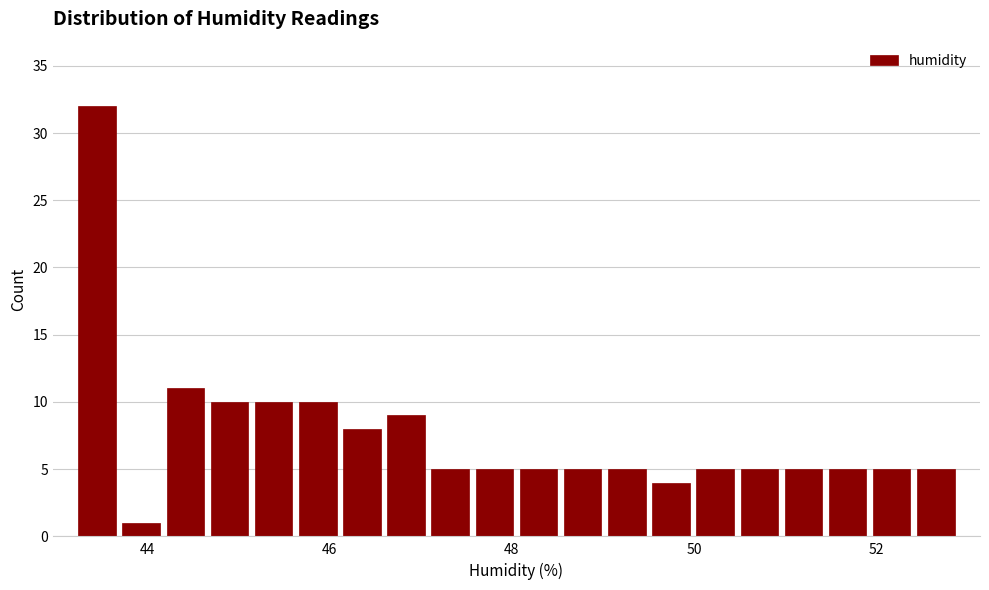

Read against the x-axis, roughly where is the centre of the tallest bar?

43.4